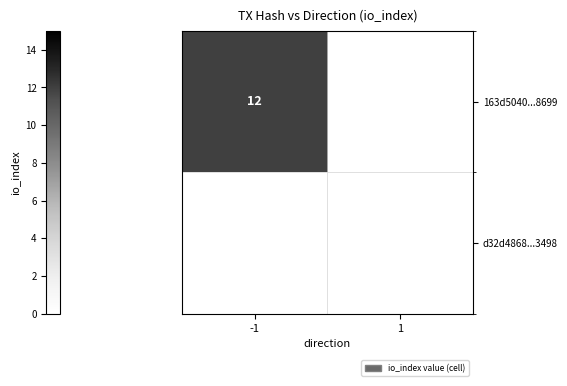

What is the difference between the 163d5040c750bac407328d97df389d558428699 values at direction_1 and direction_-1?

12